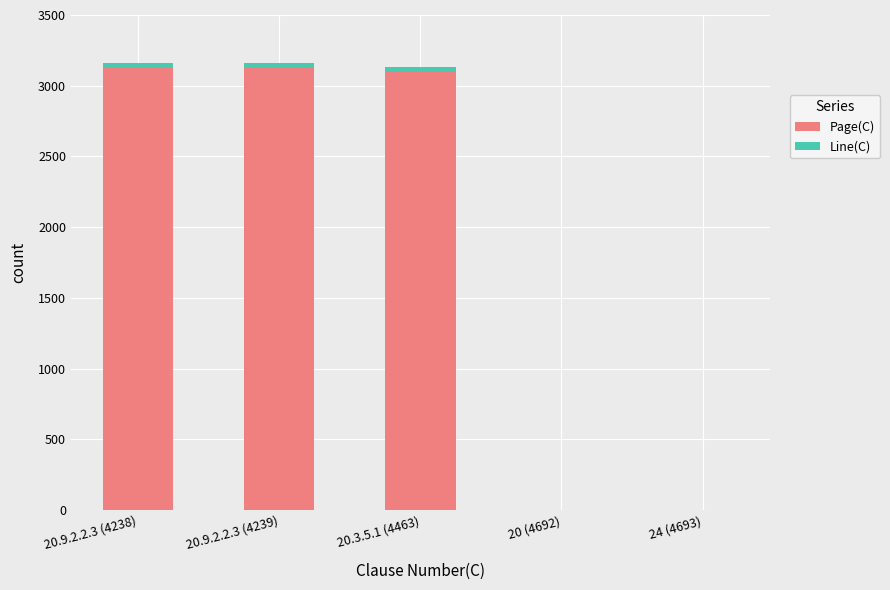

What is the highest value of the Page(C) series?

3132